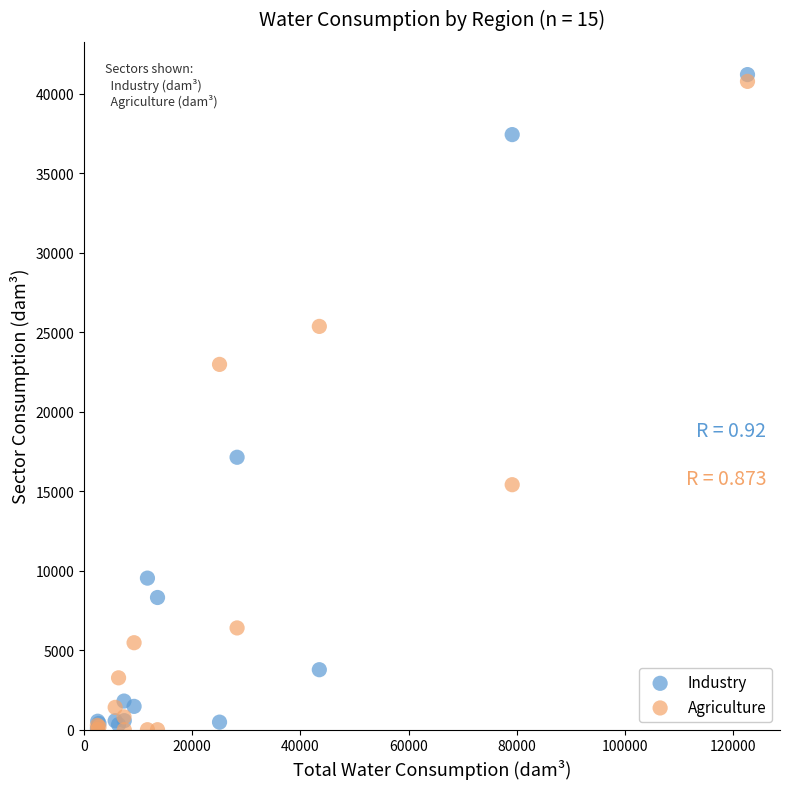

In the Industry series, what Y value is closest to 20649?

17142